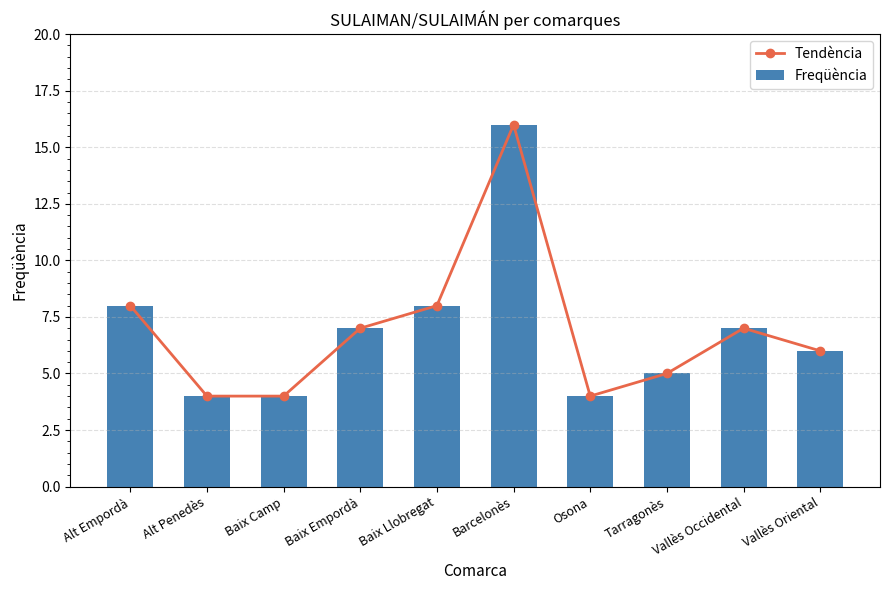

Rank the series by their maximum value, from lowest to highest.

Tendència, Freqüència